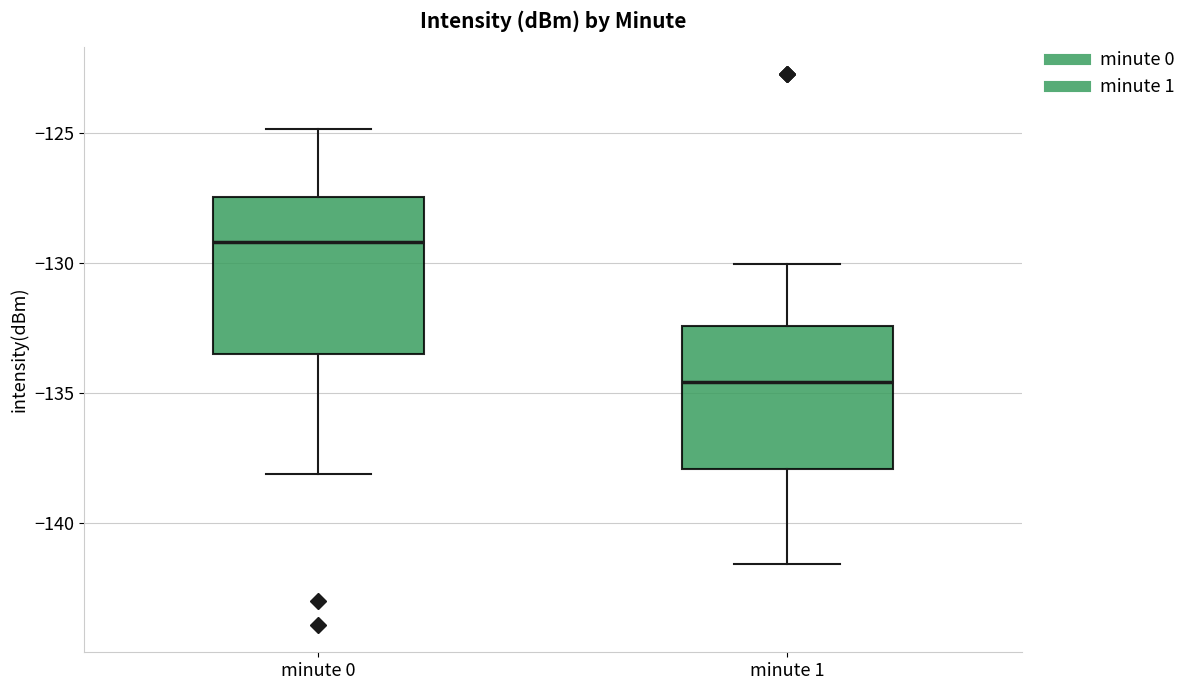

Which box is the tallest, from its lower edge to its upper edge?

minute 0